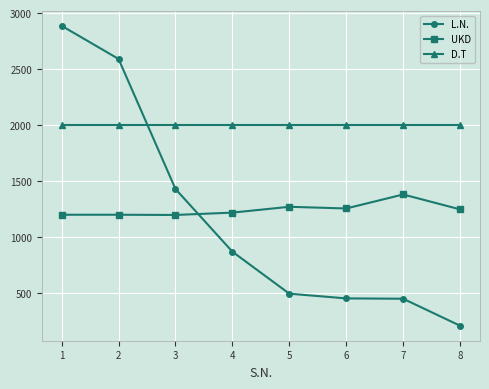

The value of UKD at 7 is 2168. True or false?

False